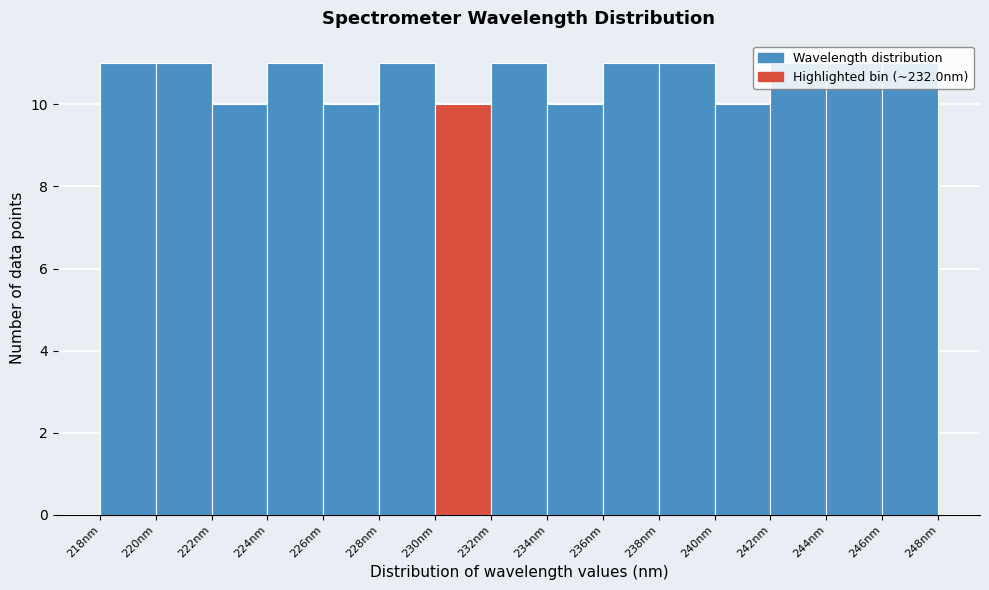

Reading left to right, list every bar in this chart as the range it spans on the x-axis followed by its height. Neither the bar edges nor the heights are printed on the chart, so give them approximately, as read against the axes.

218 to 220: 11
220 to 222: 11
222 to 224: 10
224 to 226: 11
226 to 228: 10
228 to 230: 11
230 to 232: 10
232 to 234: 11
234 to 236: 10
236 to 238: 11
238 to 240: 11
240 to 242: 10
242 to 244: 11
244 to 246: 11
246 to 248: 11